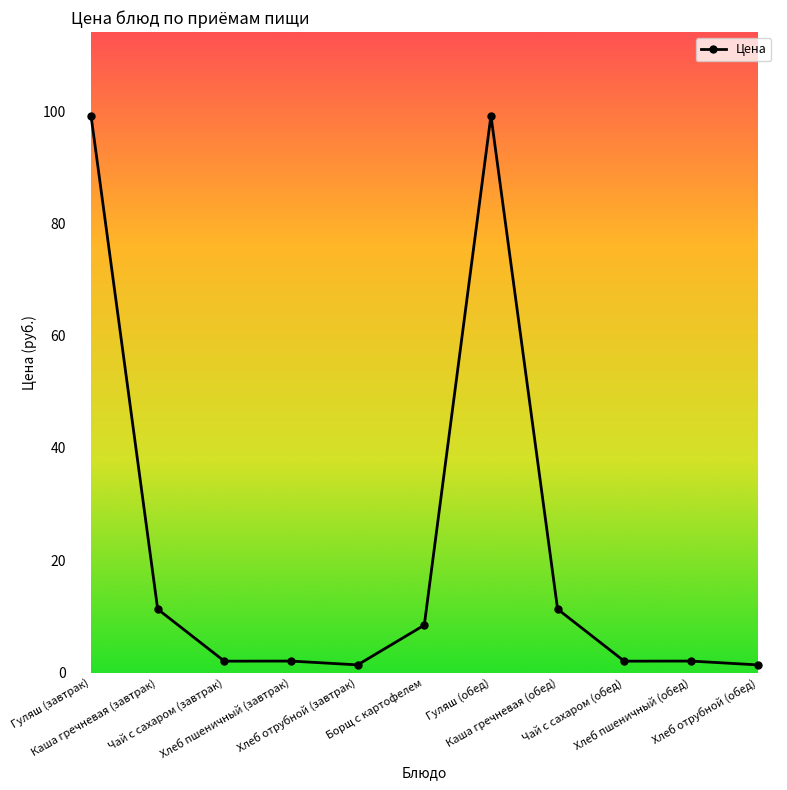

What is the minimum value shown in the chart?

1.4